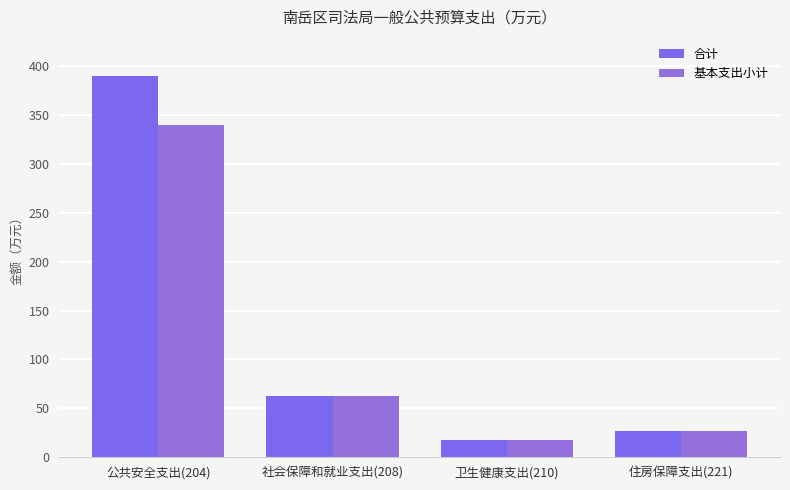

What are all the series names shown in the legend?

合计, 基本支出小计